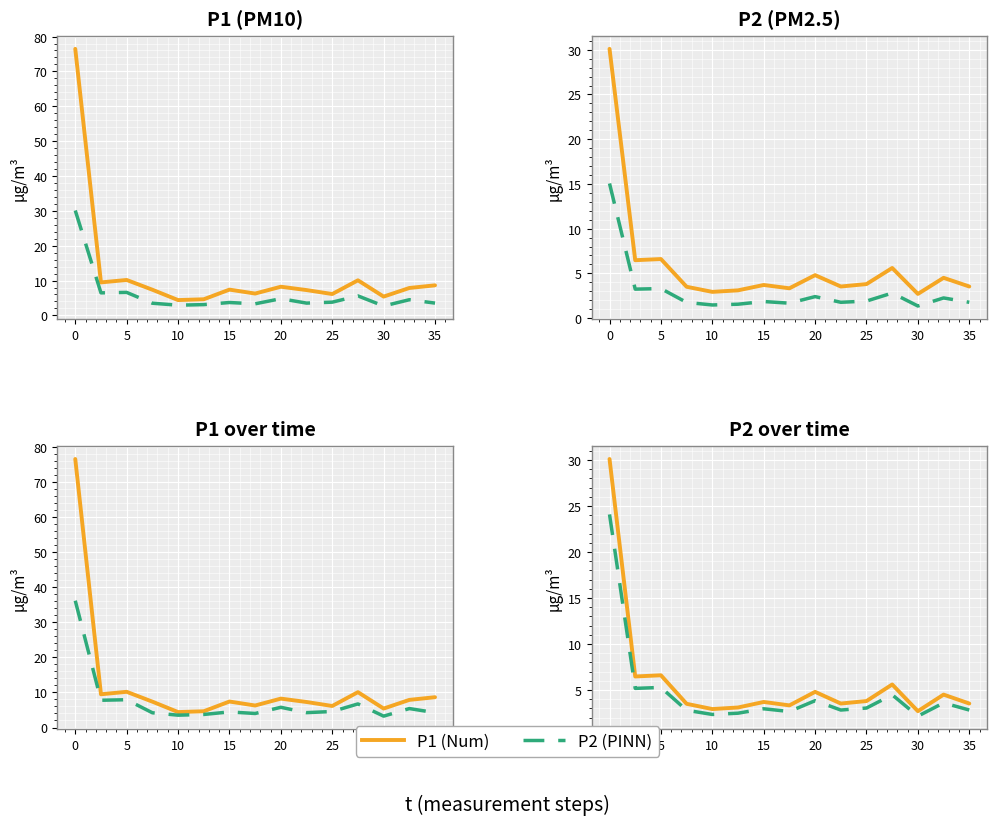

True or false: P1 has a value of 54.2 at 0.

False